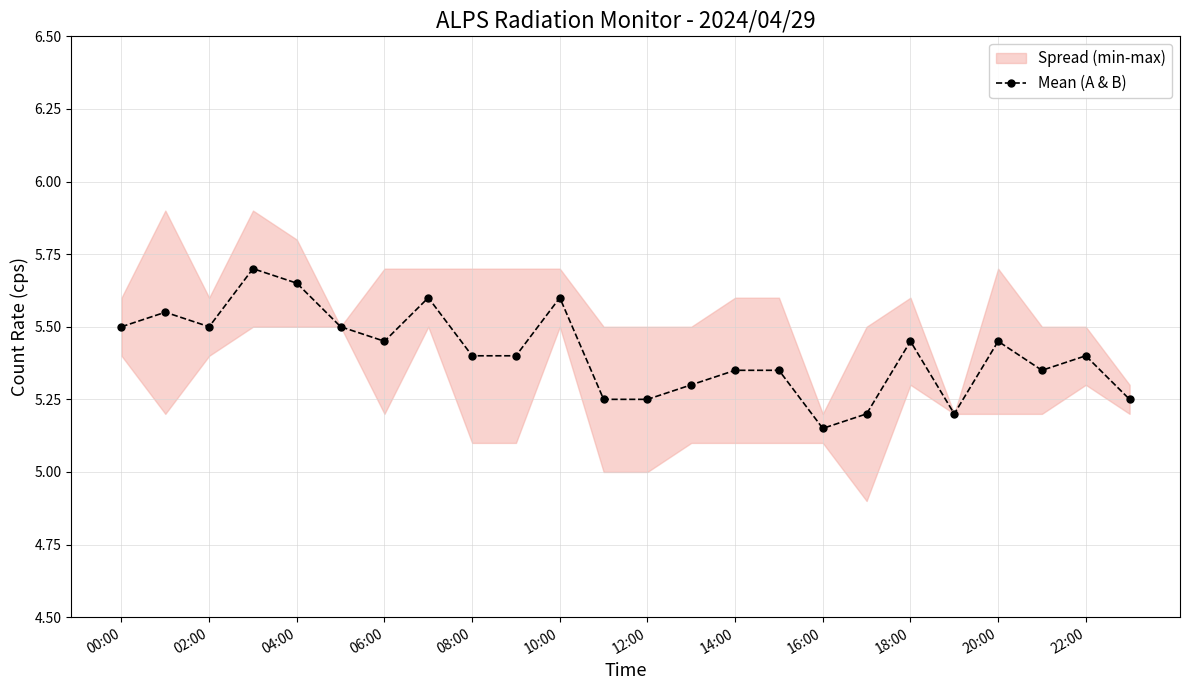

True or false: Mean (A & B) has more than 1 points higher than both neighbors.

True